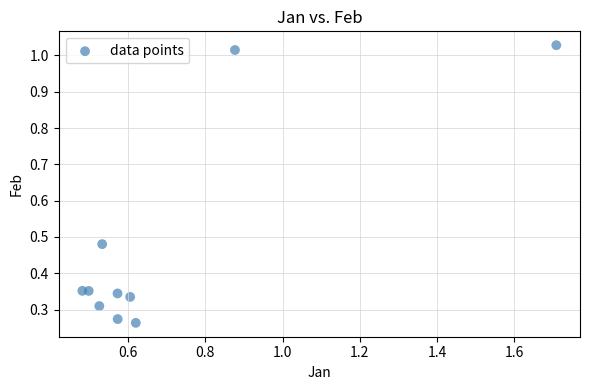

What is the range of X values (max minus min)?

1.2